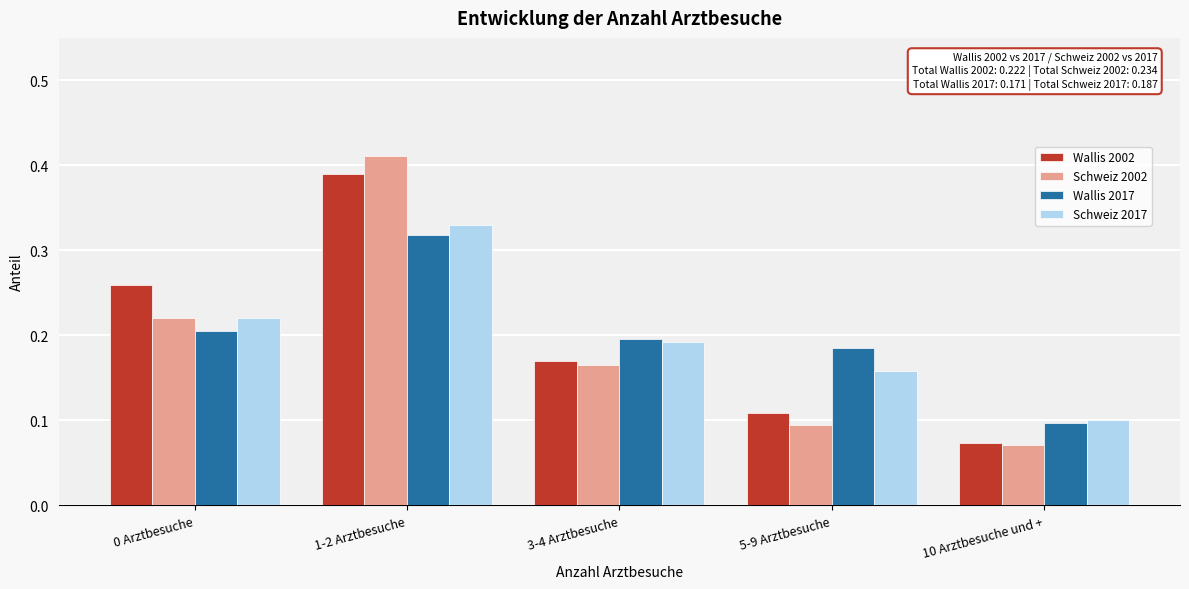

What is the sum of all Schweiz 2017 values?

1.0